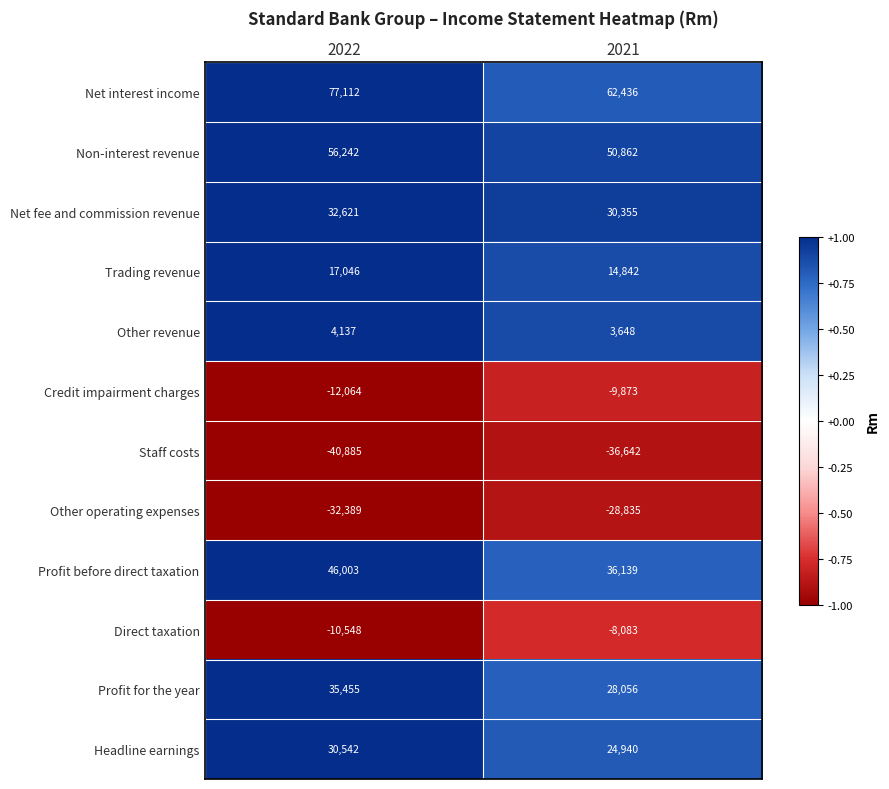

What is the highest value of the Headline earnings series?

30542